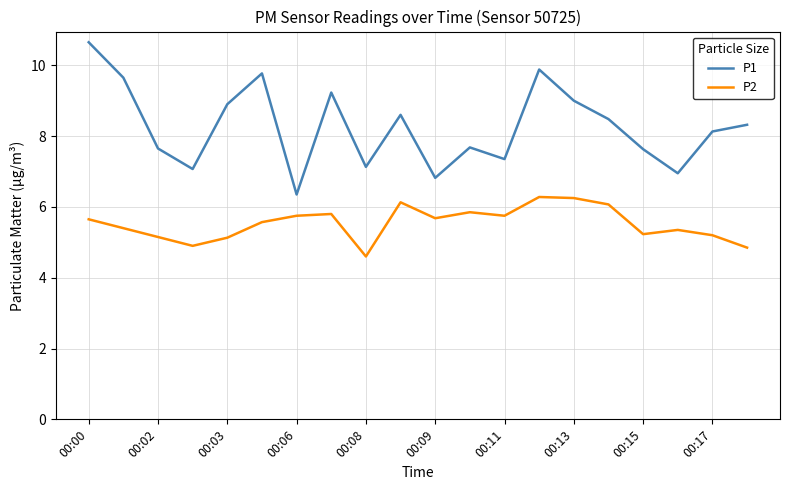

What is the difference between the maximum and minimum values in the P2 series?

1.7